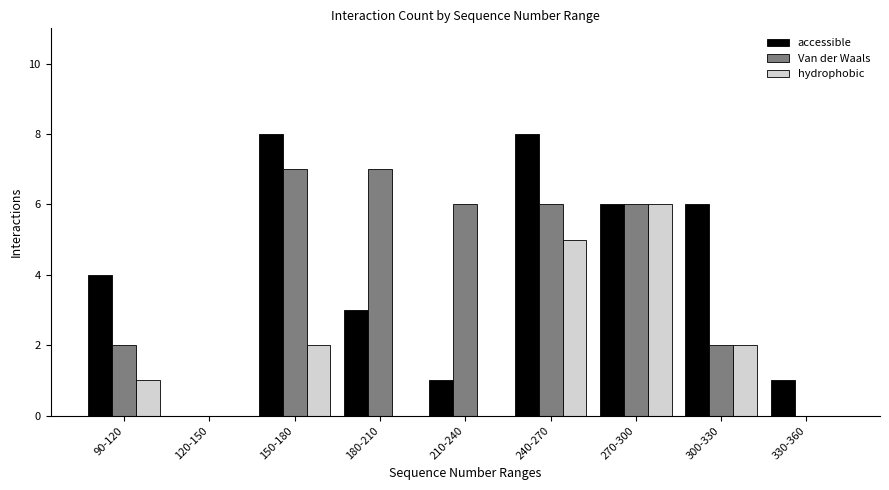

Reading right to left, what are all the values shown in this chart?

accessible: 330-360=1	300-330=6	270-300=6	240-270=8	210-240=1	180-210=3	150-180=8	120-150=0	90-120=4
Van der Waals: 330-360=0	300-330=2	270-300=6	240-270=6	210-240=6	180-210=7	150-180=7	120-150=0	90-120=2
hydrophobic: 330-360=0	300-330=2	270-300=6	240-270=5	210-240=0	180-210=0	150-180=2	120-150=0	90-120=1